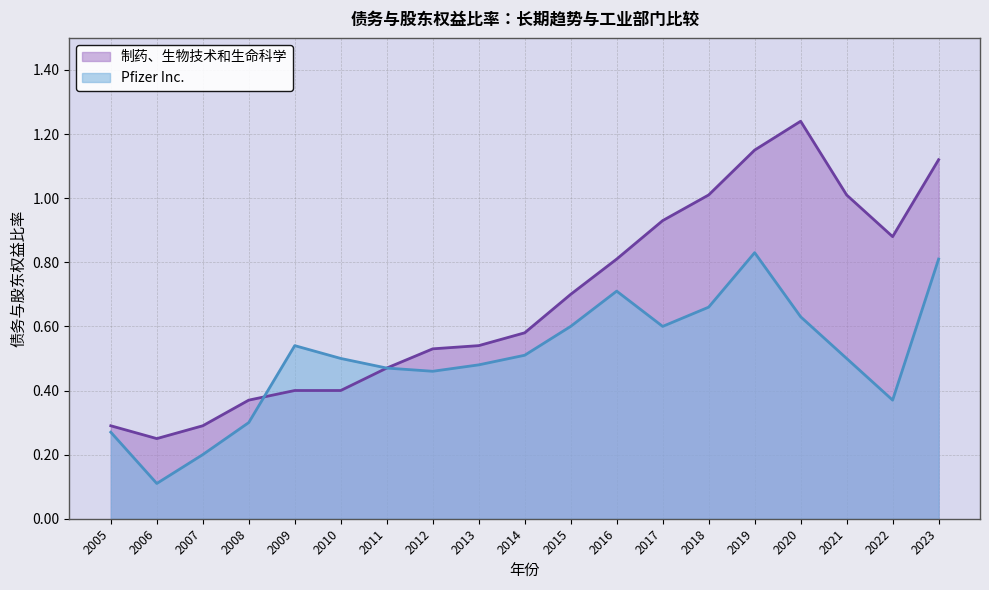

What is the total value across all series at 2016?

1.5